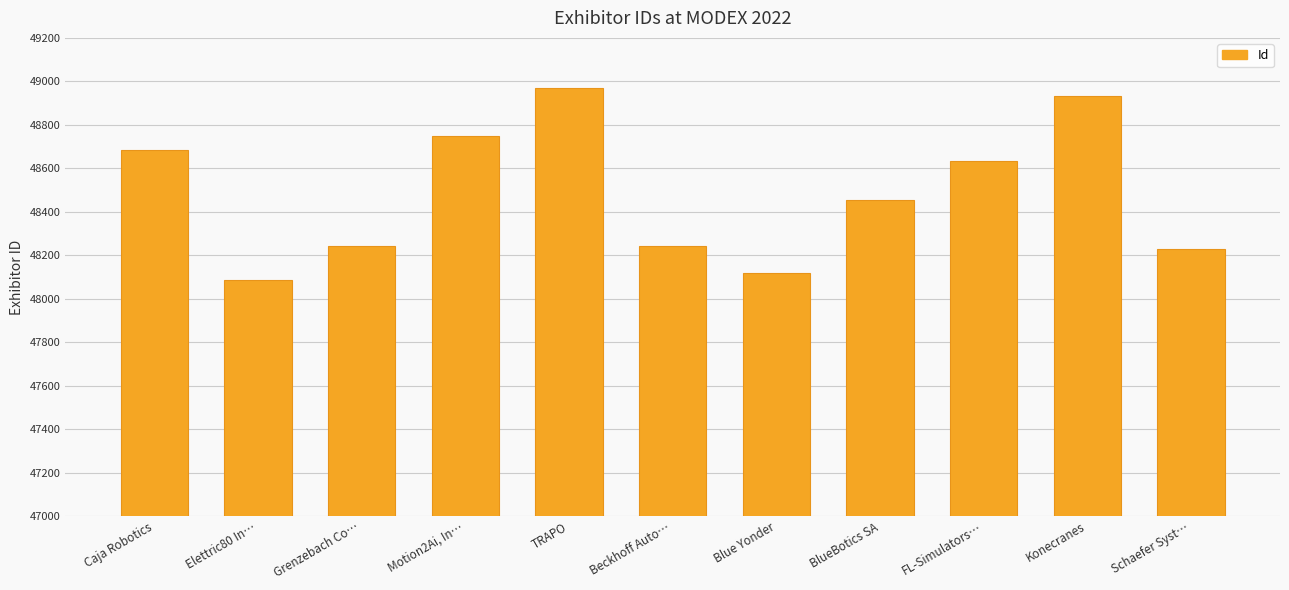

How many bars are there in total?

11